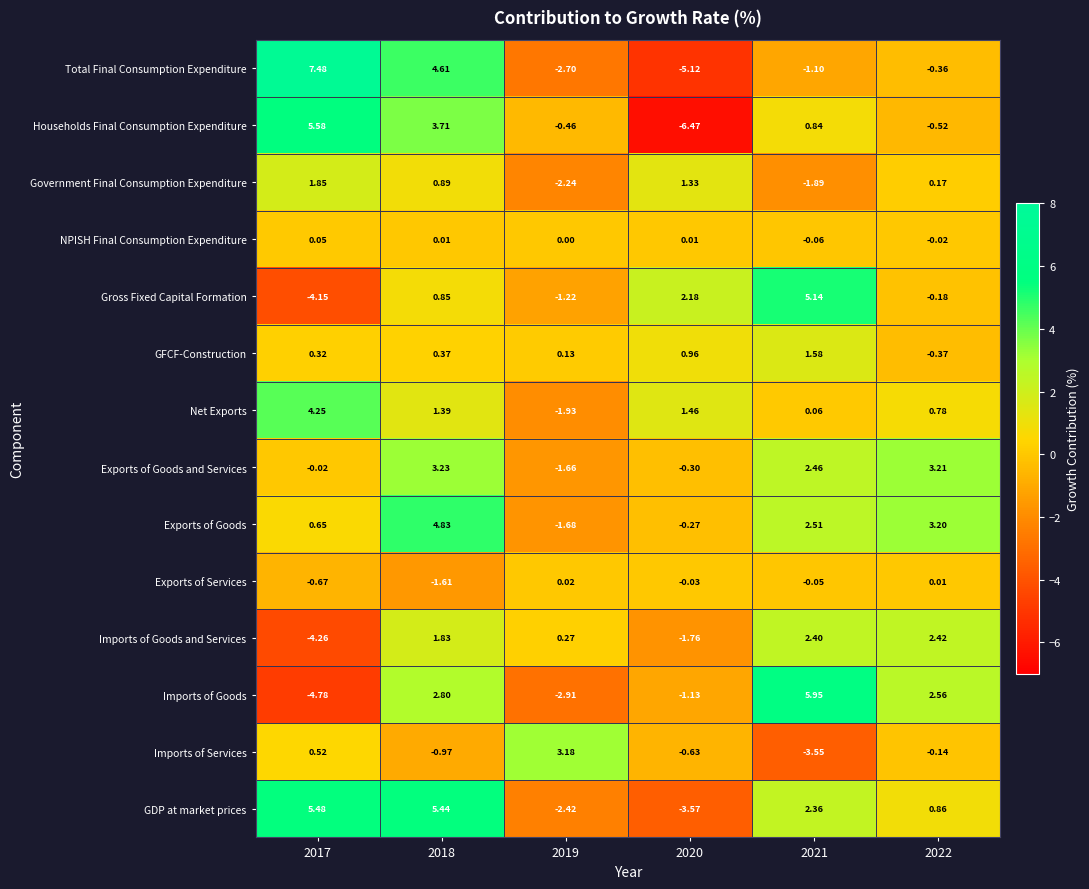

Which series has the largest total across all categories?

Exports of Goods